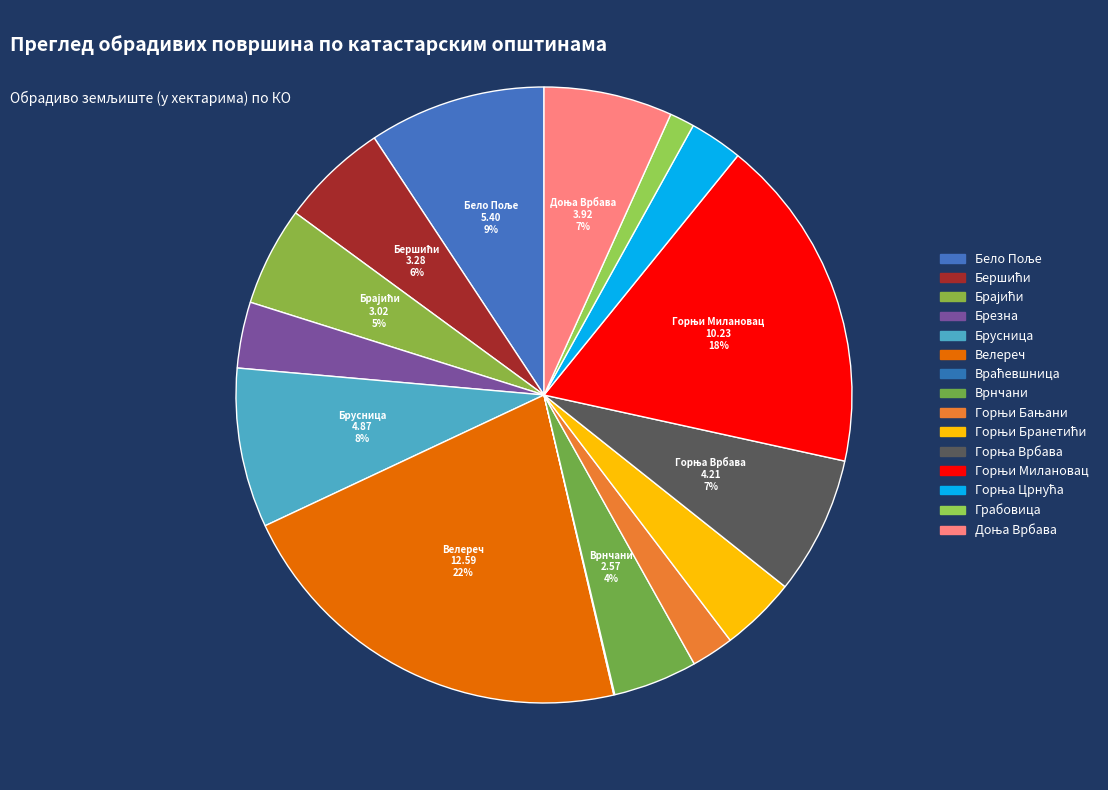

How much of the chart is everything except Доња Врбава?

93.3%